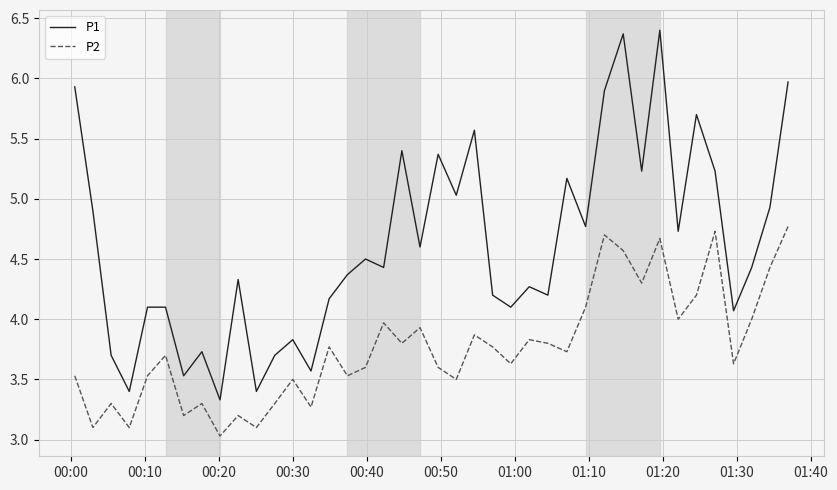

Which series has the largest range (max minus min)?

P1